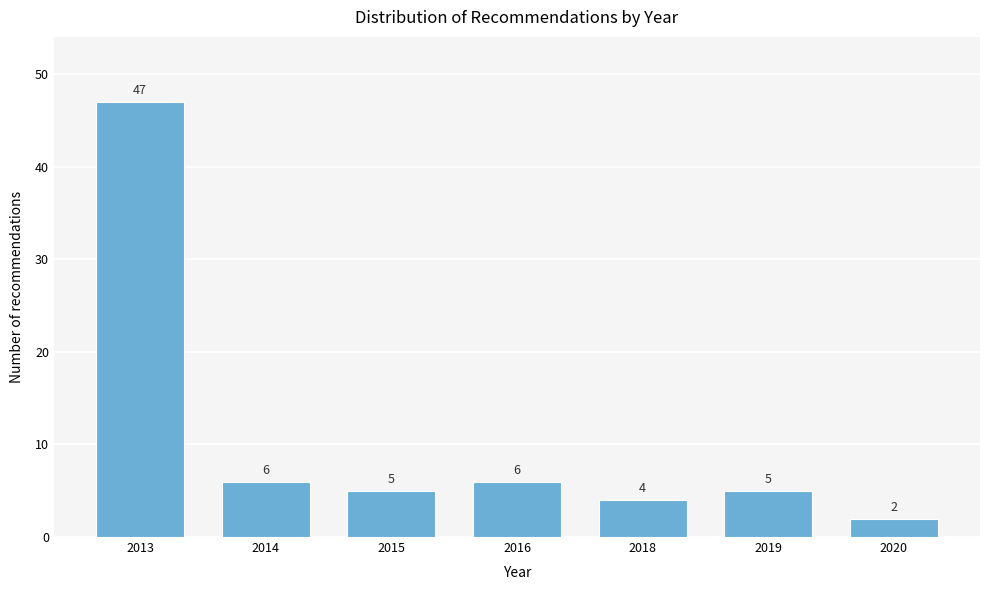

Reading left to right, extract all data points from this chart.

2013=47	2014=6	2015=5	2016=6	2018=4	2019=5	2020=2